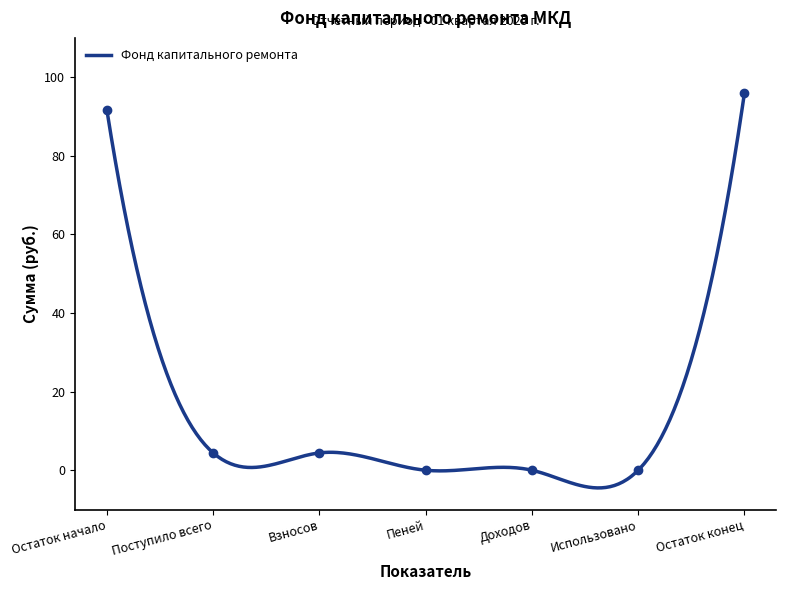

What is the greatest value displayed?

96.0